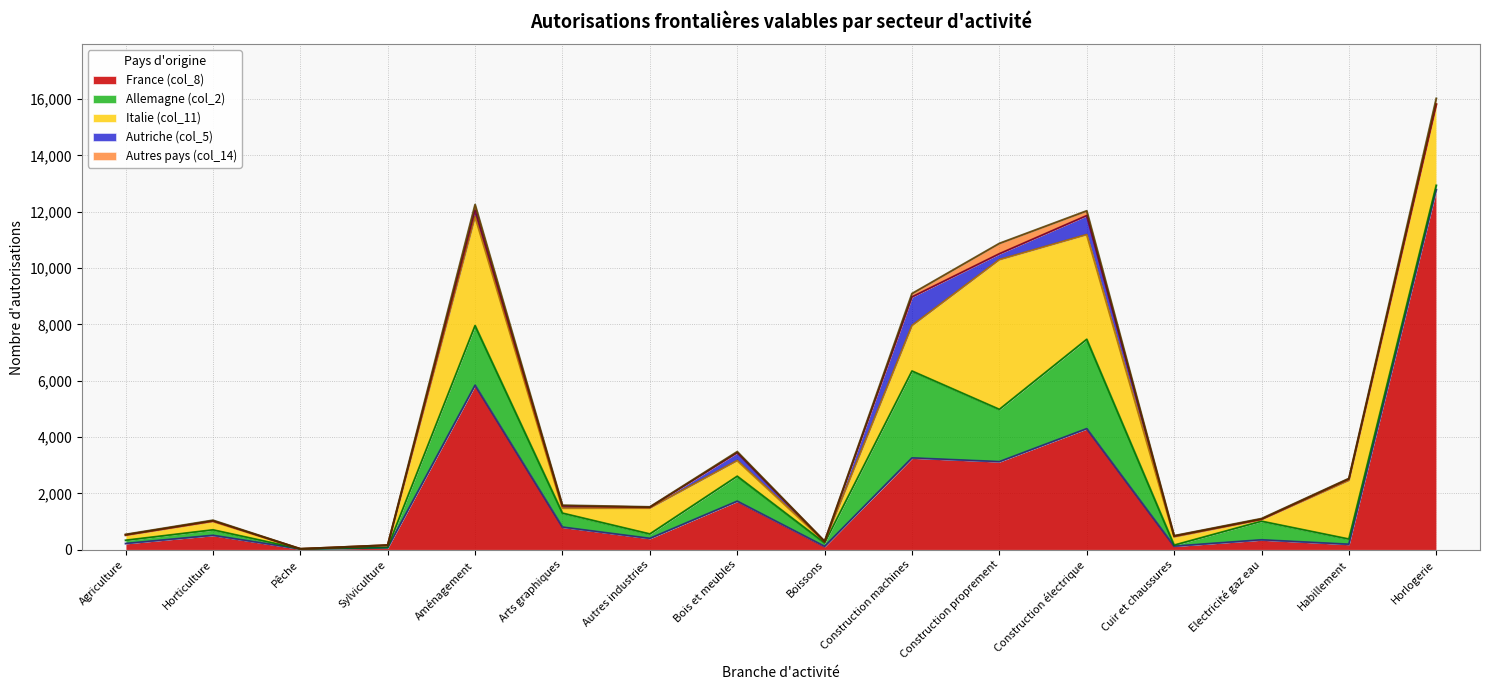

What are all the series names shown in the legend?

France (col_8), Allemagne (col_2), Italie (col_11), Autriche (col_5), Autres pays (col_14)